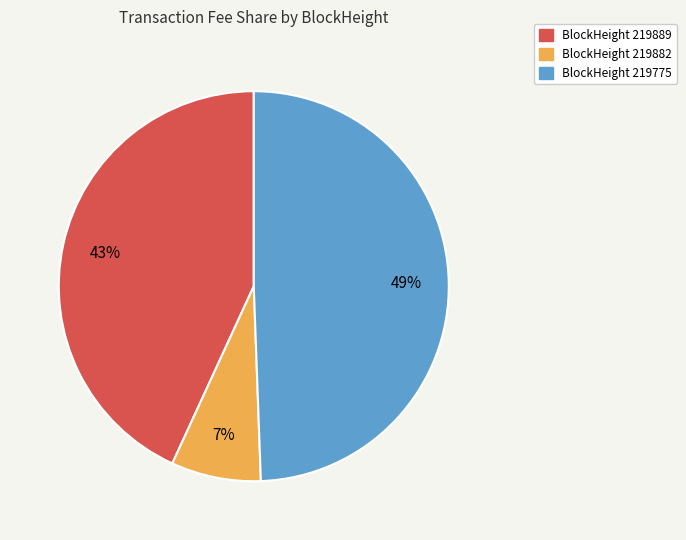

To the nearest percent, what is the average slice percentage?

33%